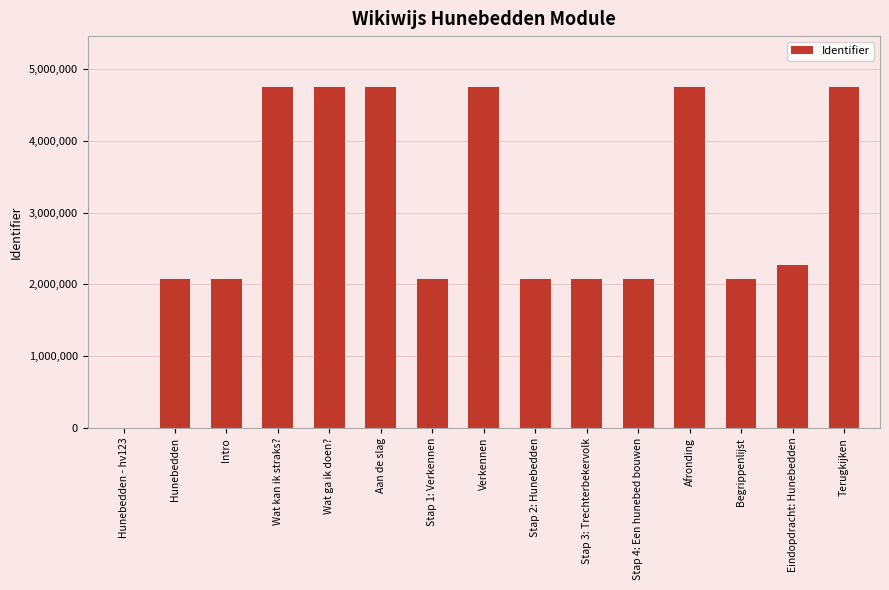

What is the maximum value shown in the chart?

4746947